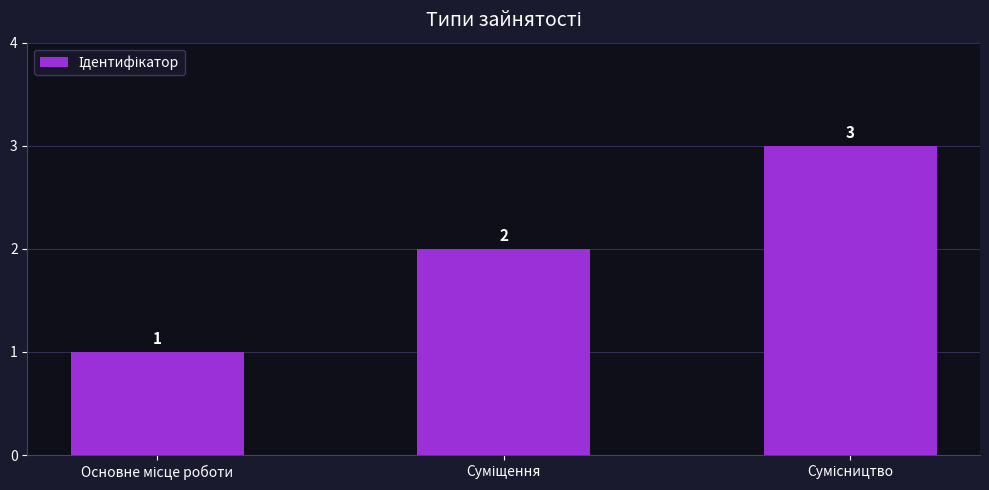

What is the sum of all values?

6